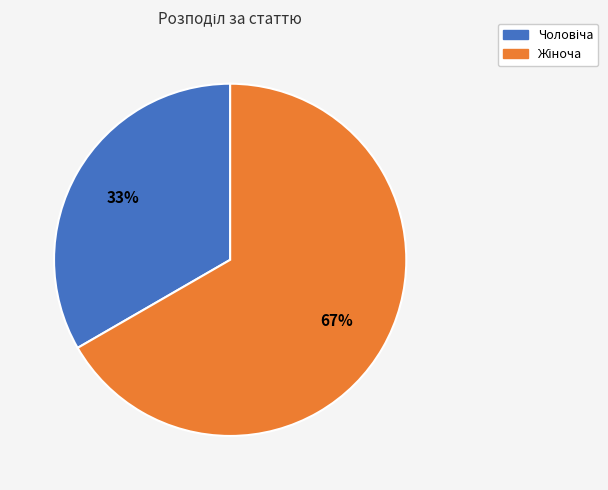

How many segments does this pie chart have?

2